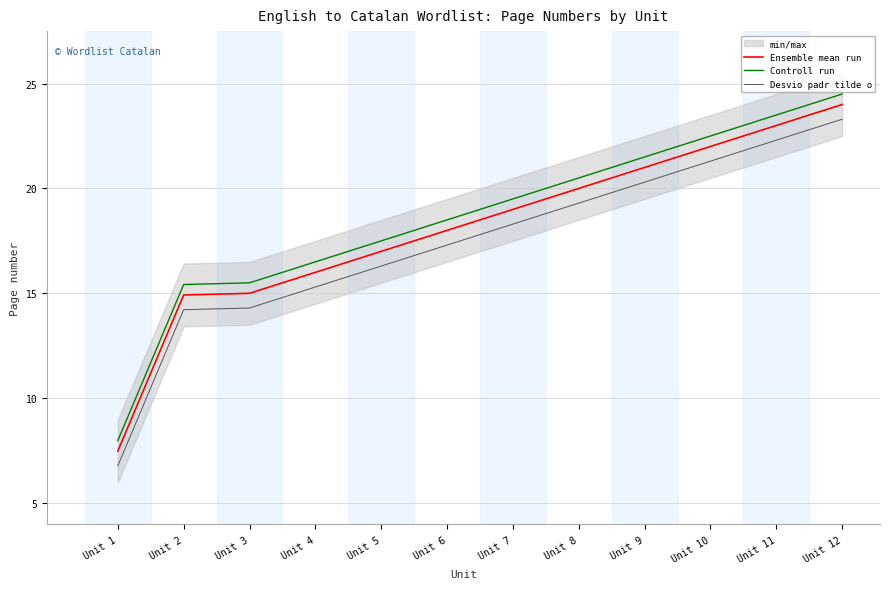

Count the number of data series in this chart.

3